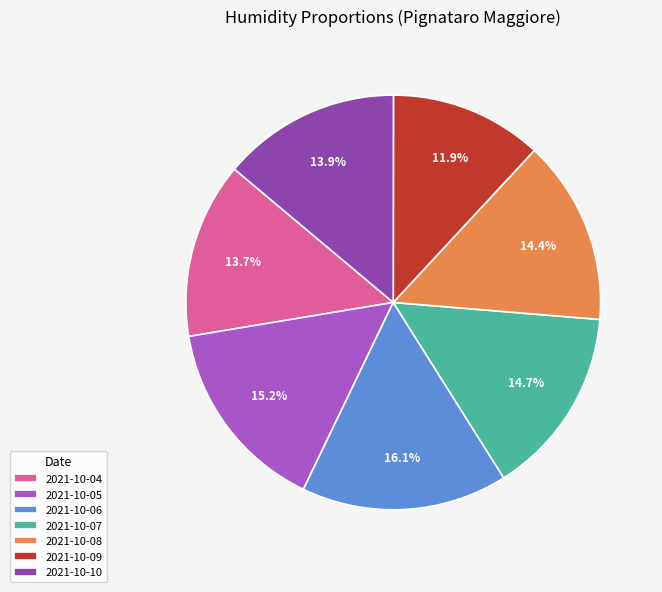

True or false: 2021-10-08 accounts for 6% of the total.

False